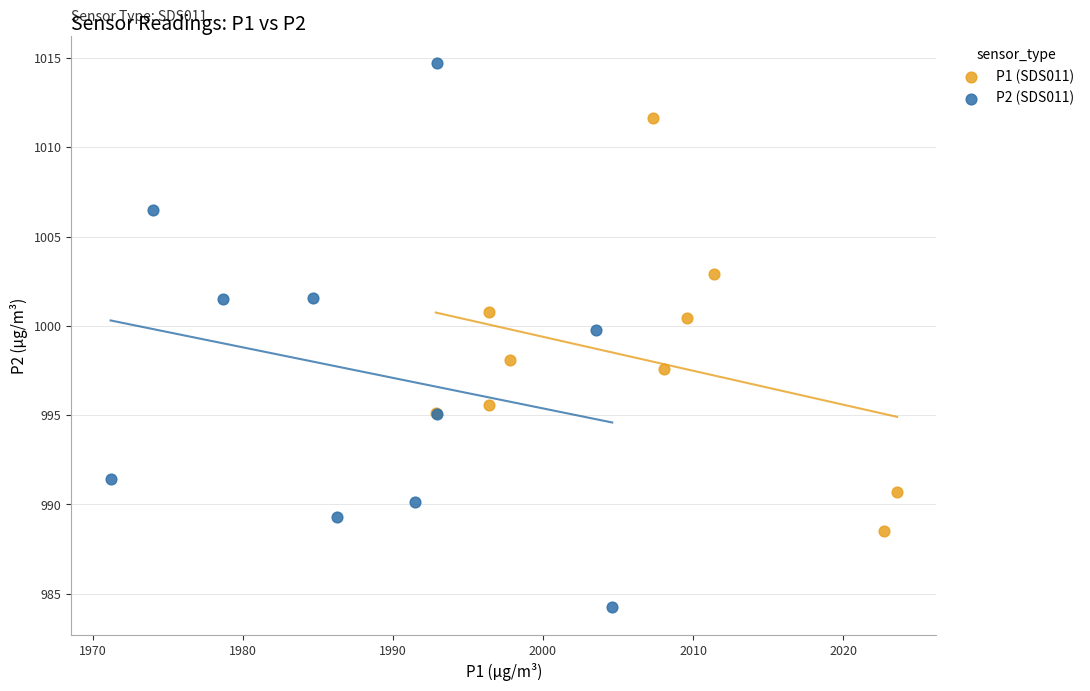

Which series contains the highest Y value?

P2 (SDS011)